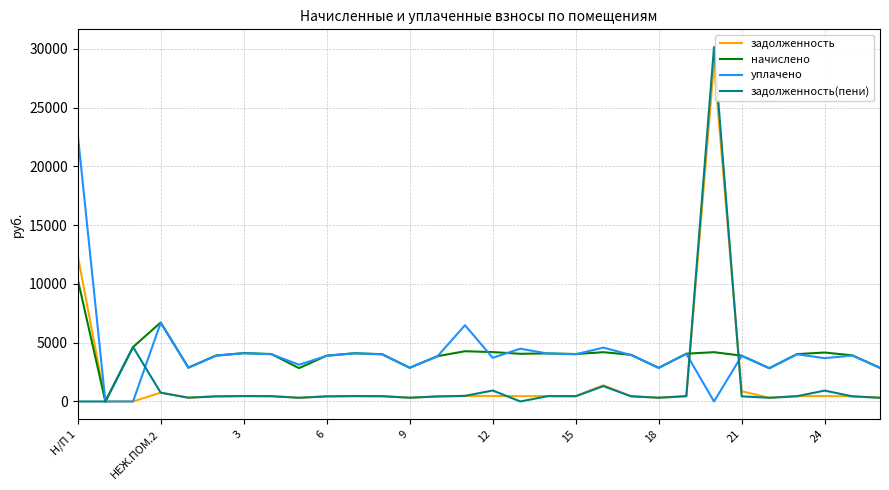

At how many categories does at least one series exceed 8287?

2